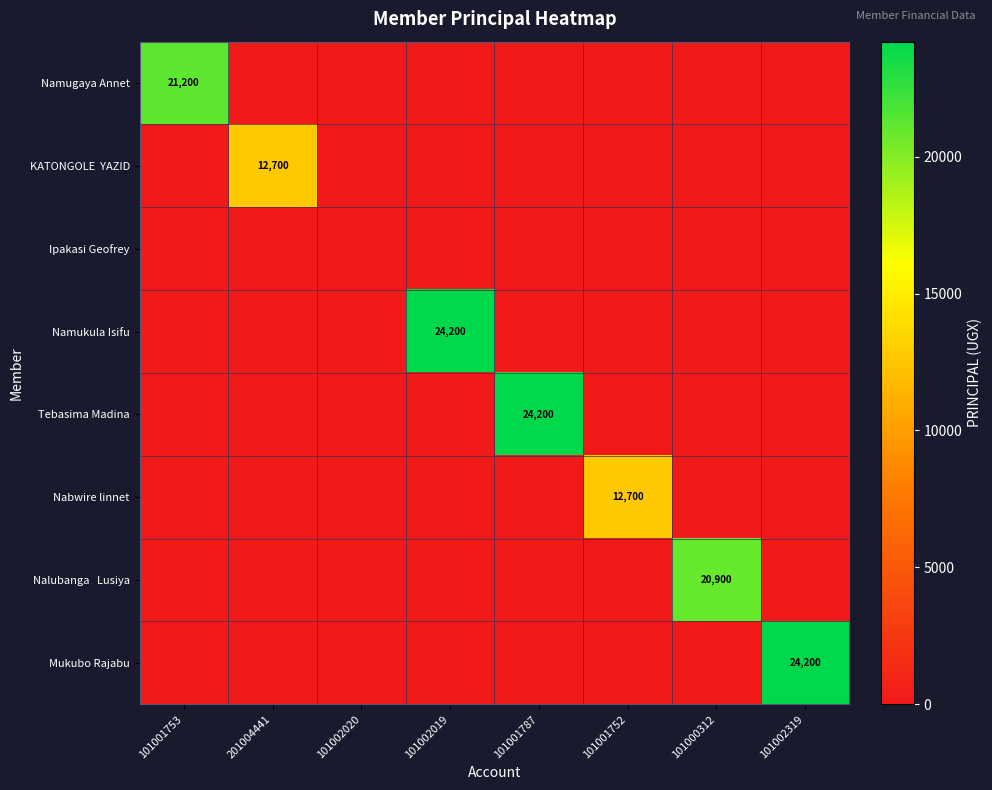

What is the maximum value shown in the chart?

24200